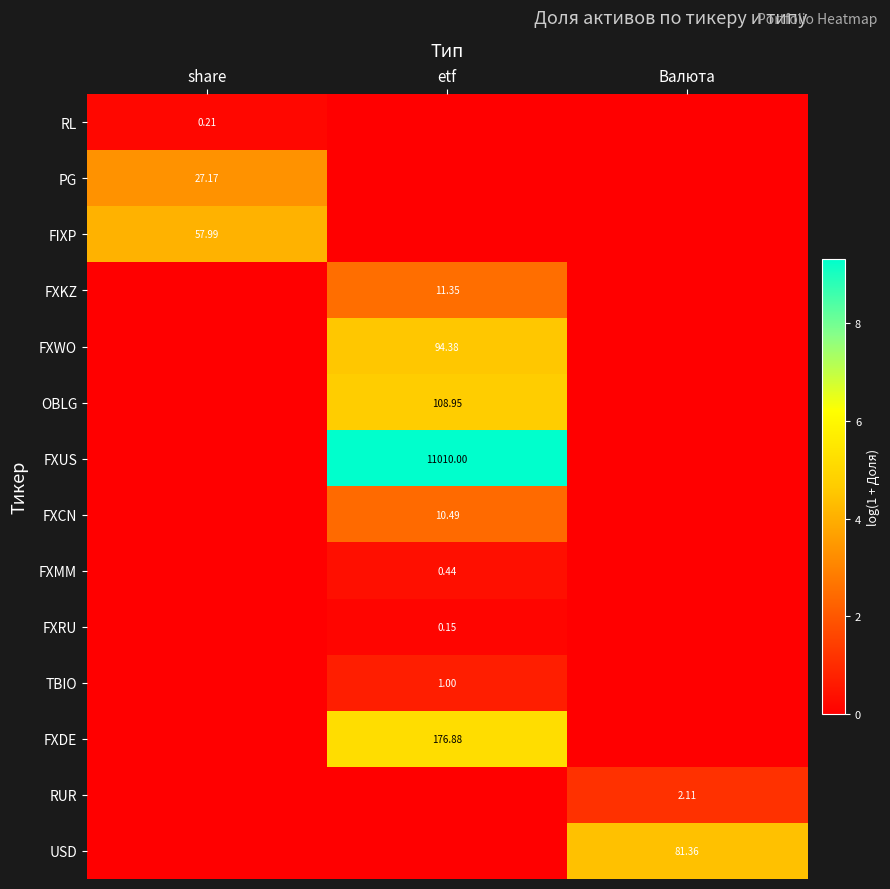

The value of FIXP at share is 6.0. True or false?

False